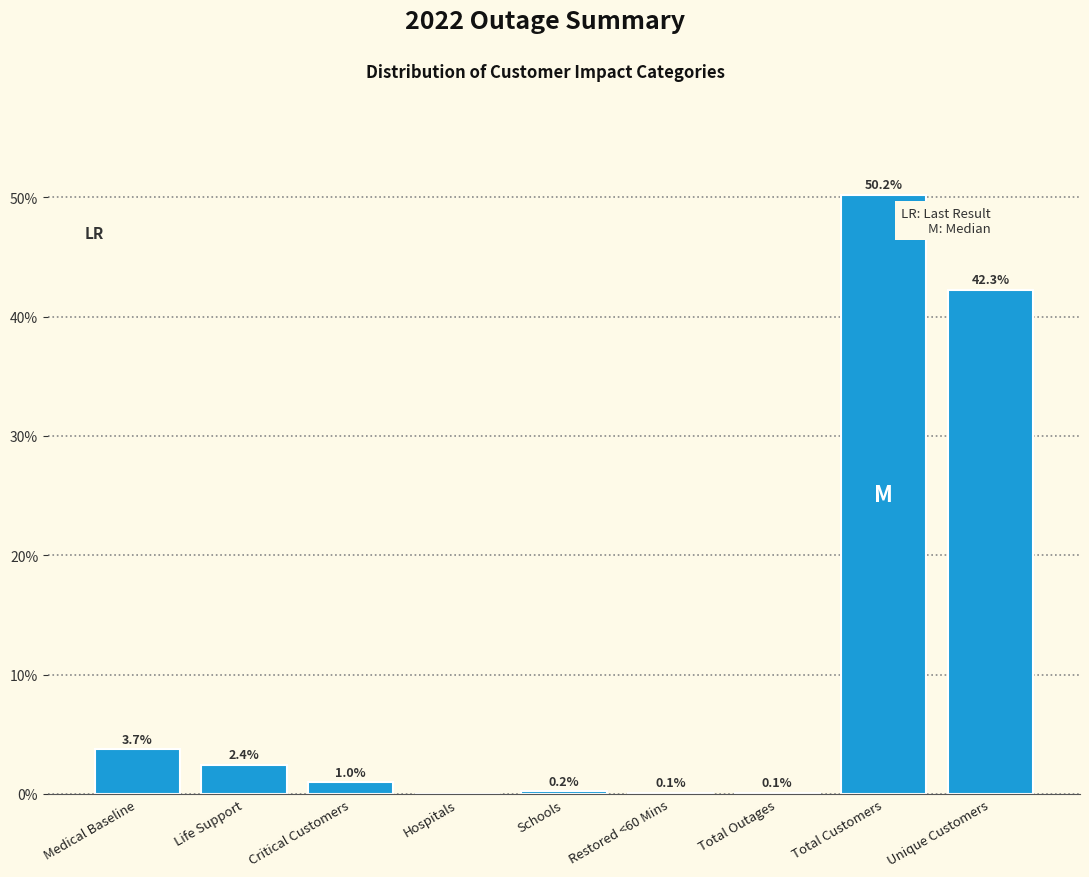

Reading left to right, list all the values displayed in this chart.

Medical Baseline=3.7	Life Support=2.4	Critical Customers=1.0	Hospitals=0.0	Schools=0.2	Restored <60 Mins=0.1	Total Outages=0.1	Total Customers=50.2	Unique Customers=42.3